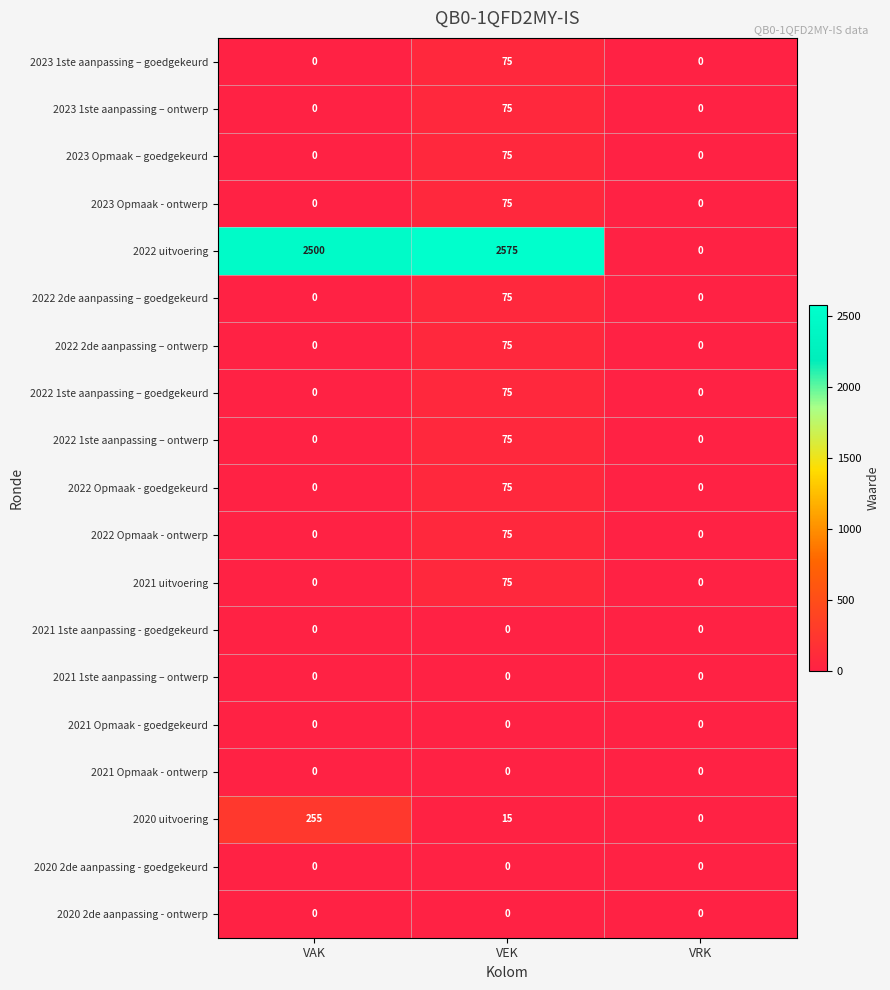

How many categories are shown in the chart?

3